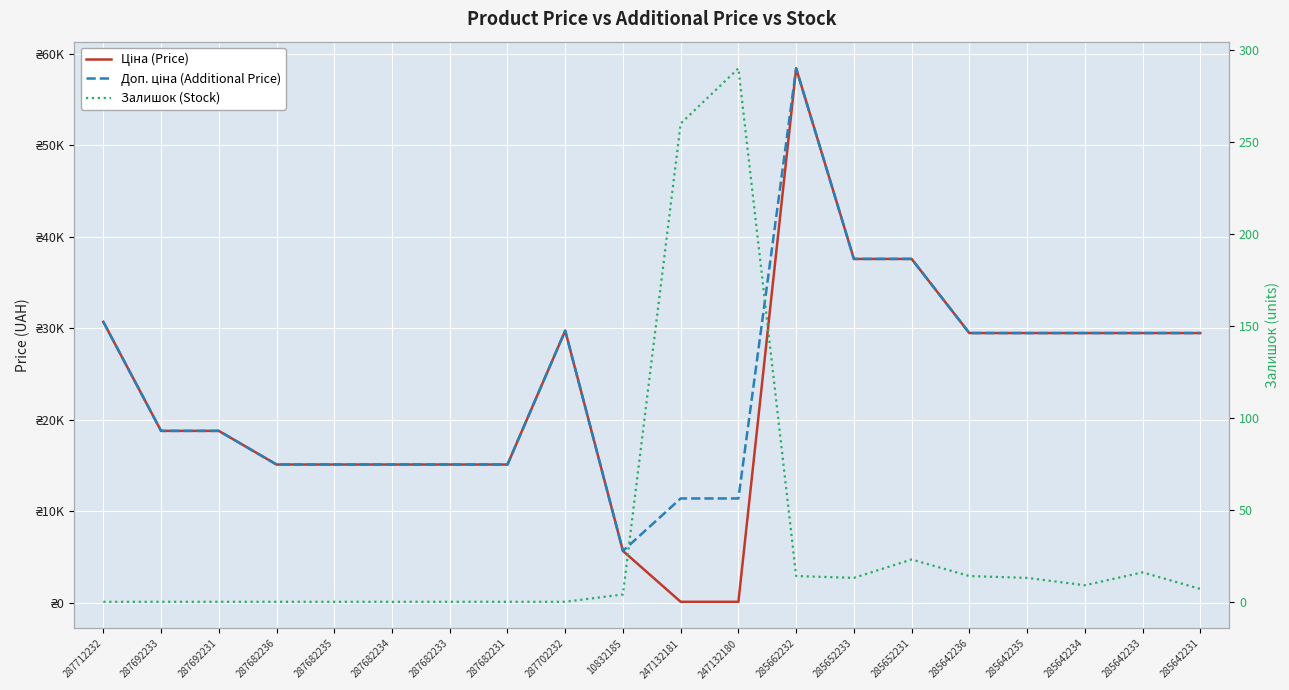

True or false: Ціна (Price) has a value of 29491.5 at 285642234.

True